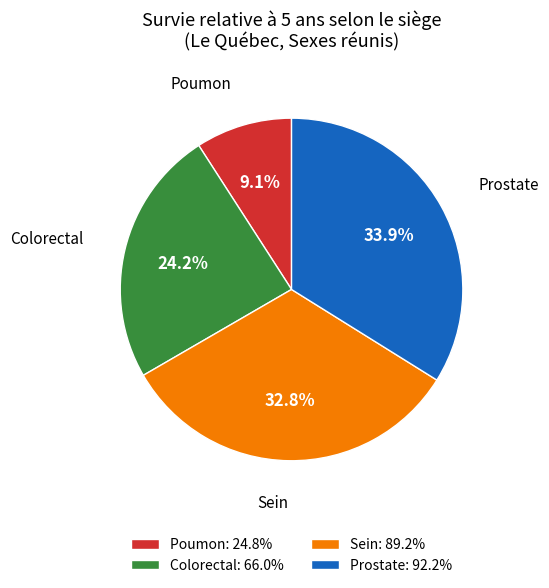

Approximately how many times larger is the value at Colorectal: 66.0% compared to Prostate: 92.2%?

0.7